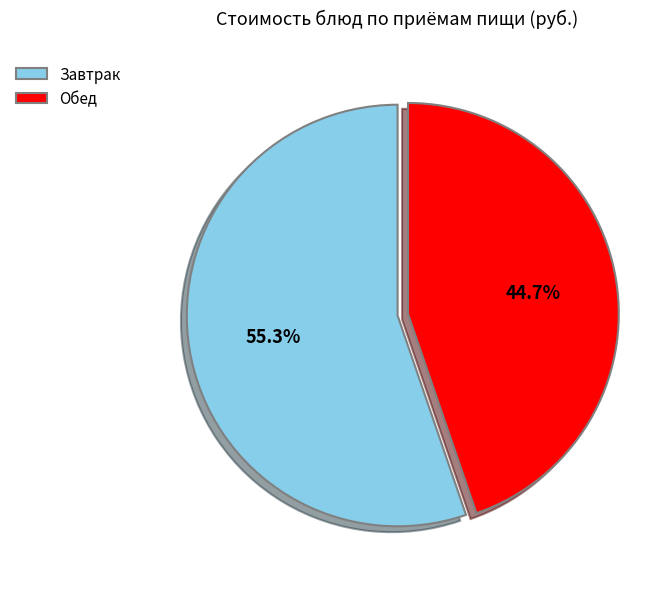

Which category accounts for the majority?

Завтрак